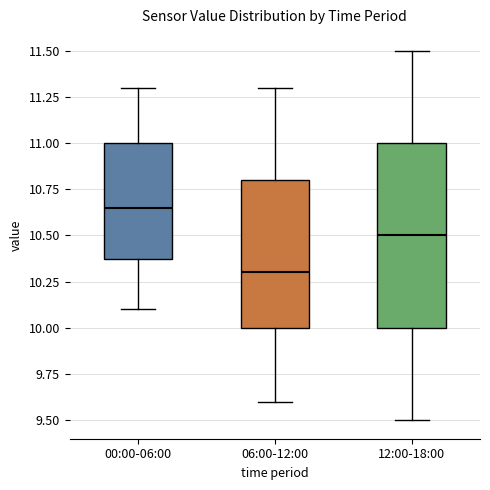

Reading left to right, read every box against the y-axis: the position of its median line, the range the box covers, and the ends of its whiskers. The values are not printed on the chart, so give them approximately, as read against the axis.

00:00-06:00: median 10.65, box 10.40 to 11.00, whiskers 10.10 to 11.30
06:00-12:00: median 10.30, box 10.00 to 10.80, whiskers 9.60 to 11.30
12:00-18:00: median 10.50, box 10.00 to 11.00, whiskers 9.50 to 11.50